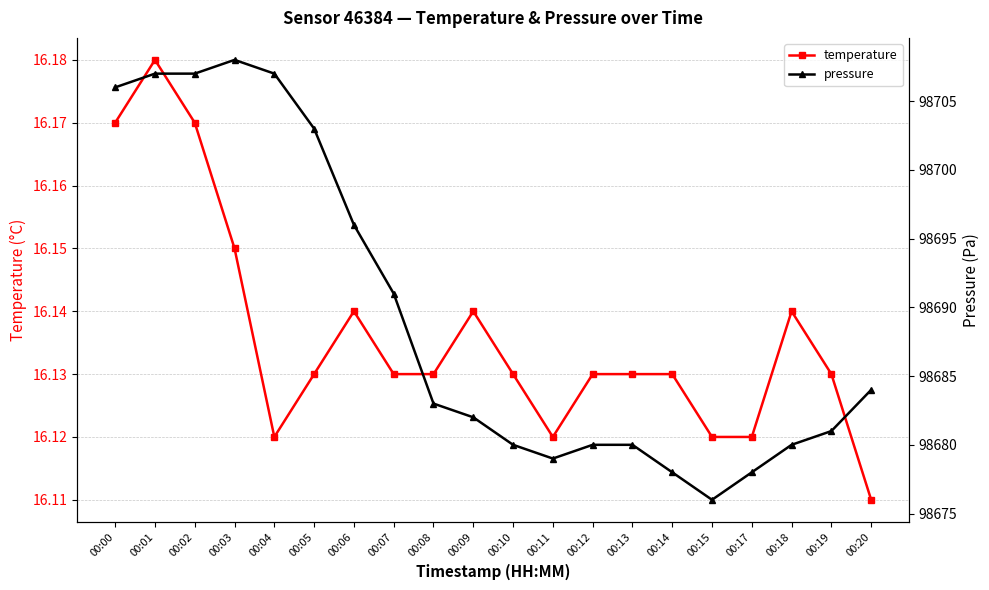

Rank the series by their maximum value, from lowest to highest.

temperature, pressure